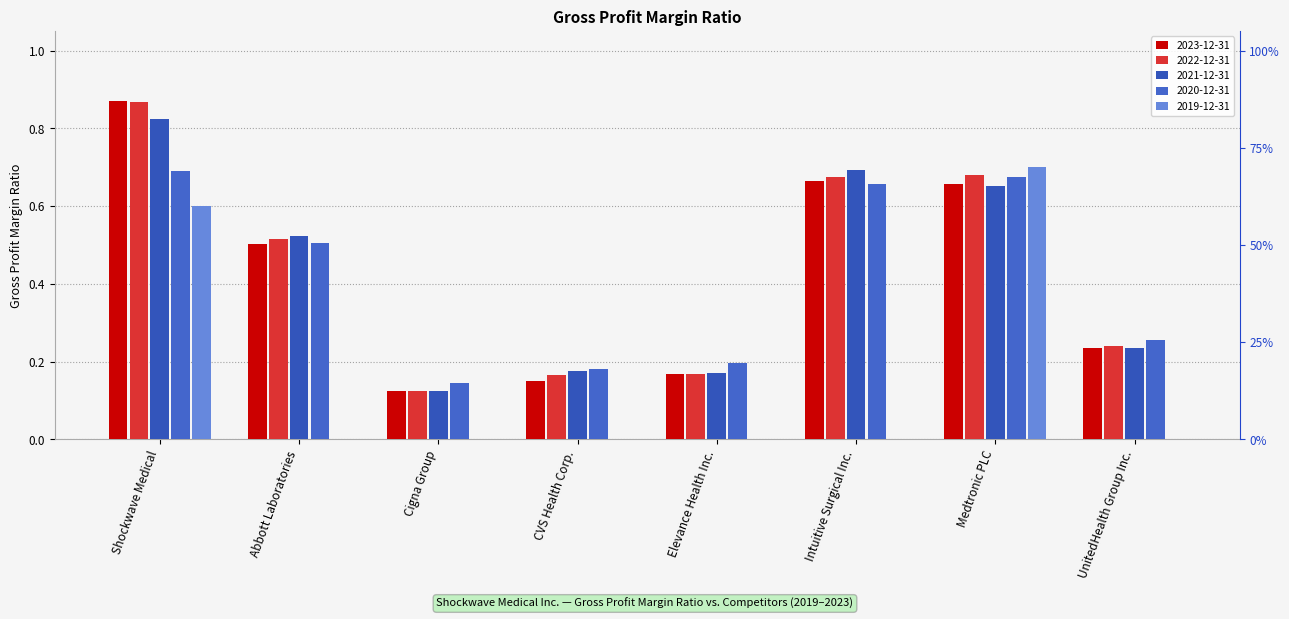

Which category has the highest value across all series?

Shockwave Medical